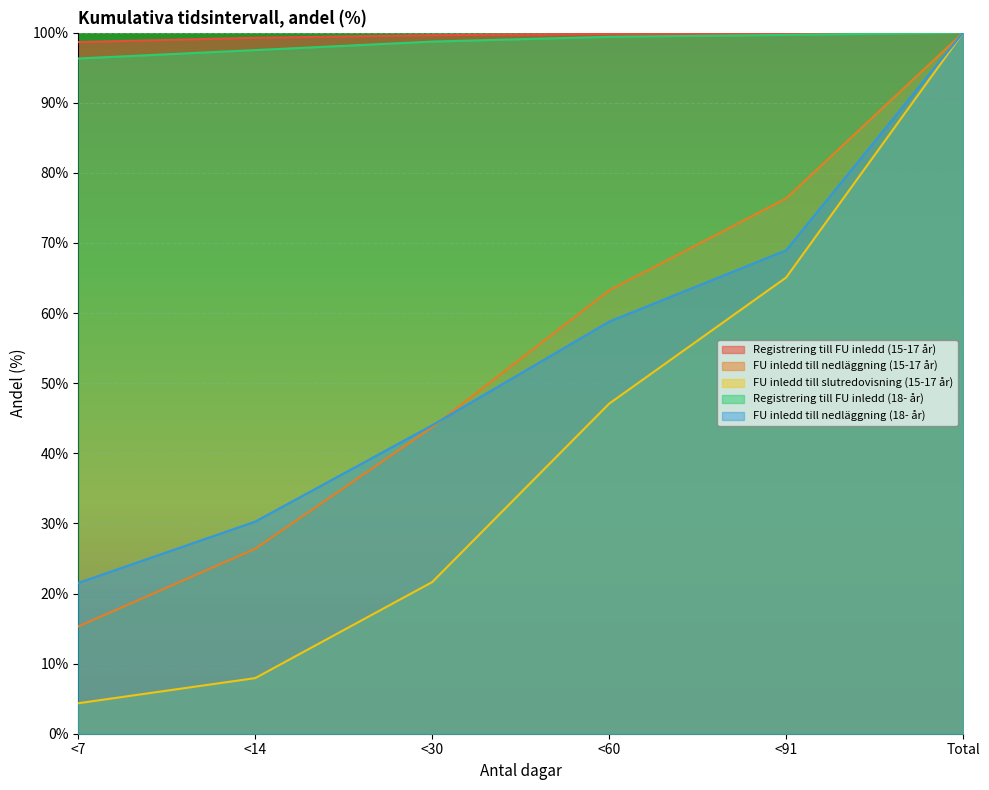

Does the chart display data point markers on the line(s)?

No